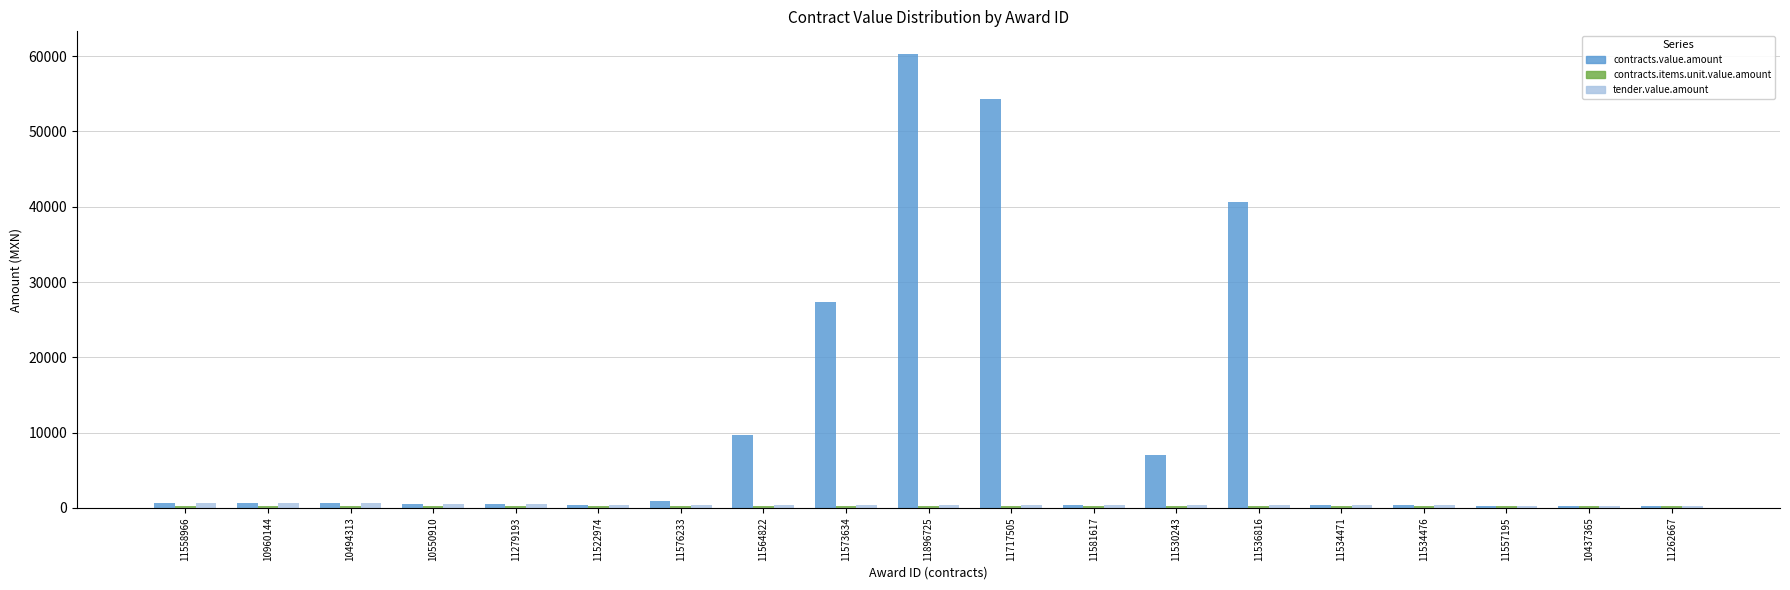

What is the maximum value shown in the chart?

60291.0